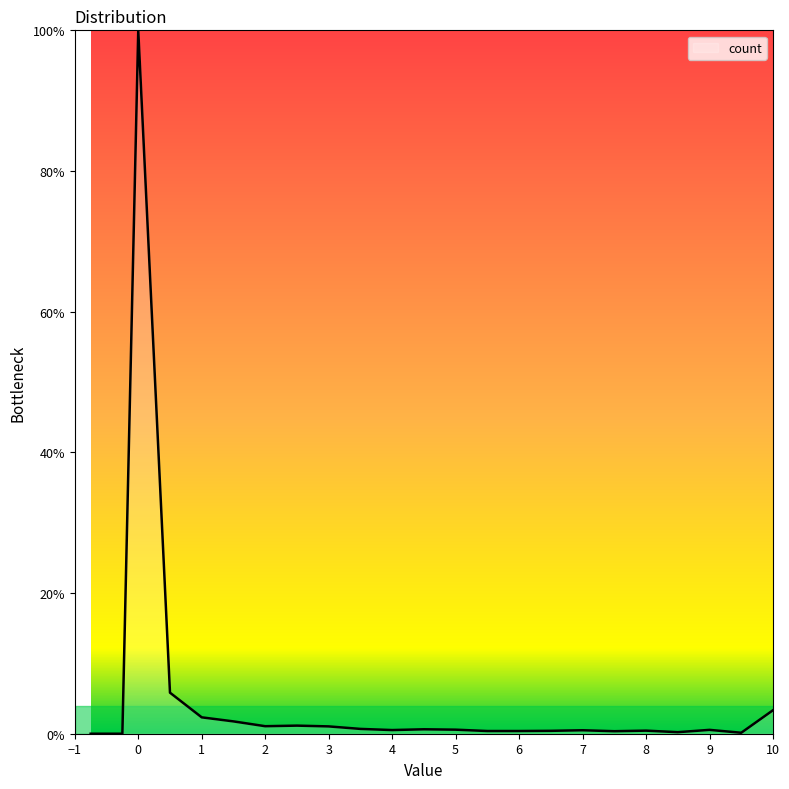

What is the change in value from 4.5 to 6.5?

-0.2